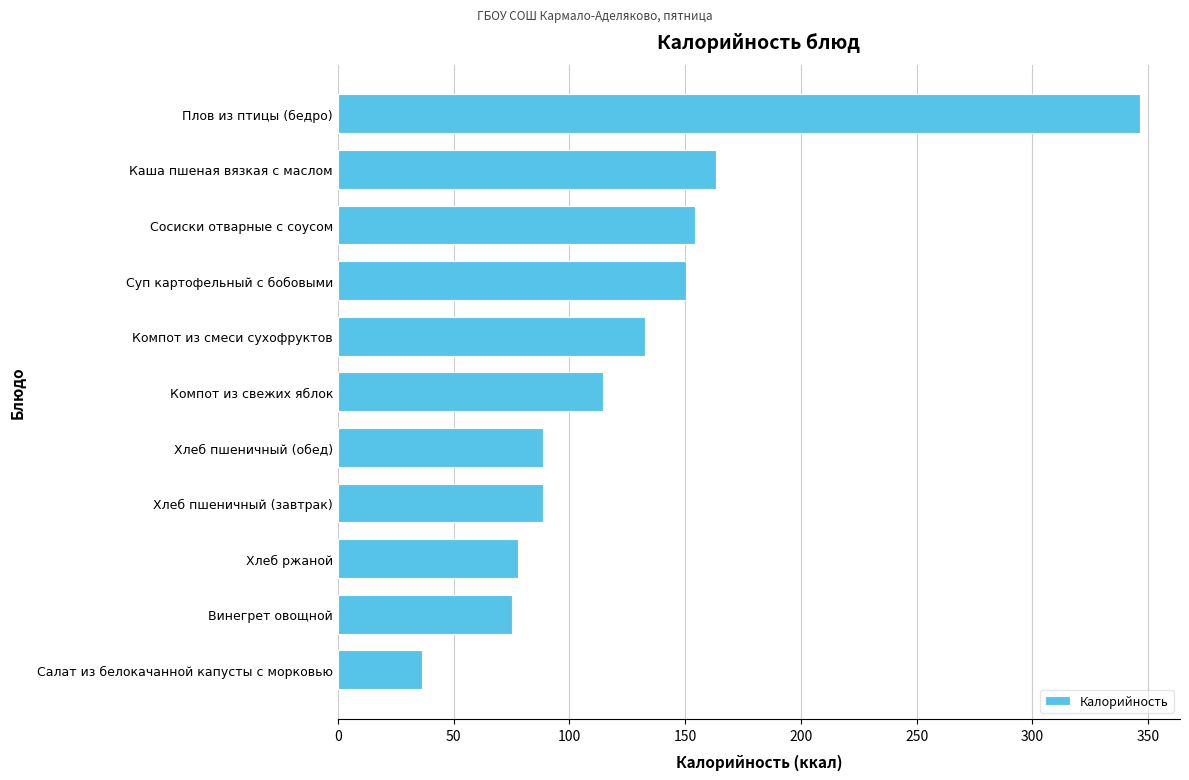

What is the difference between the maximum and minimum values?

310.3